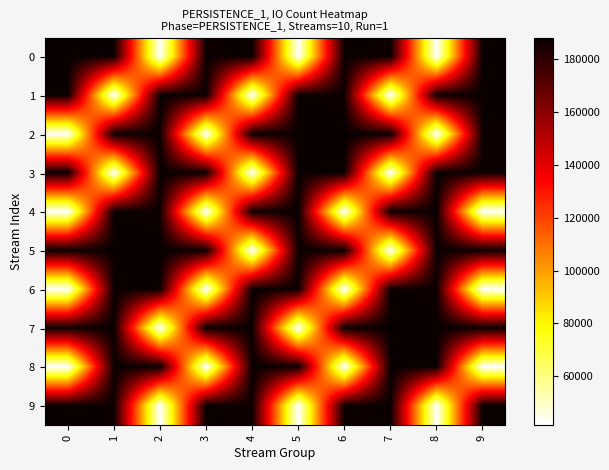

Which has a higher value, 5 or 6?

6